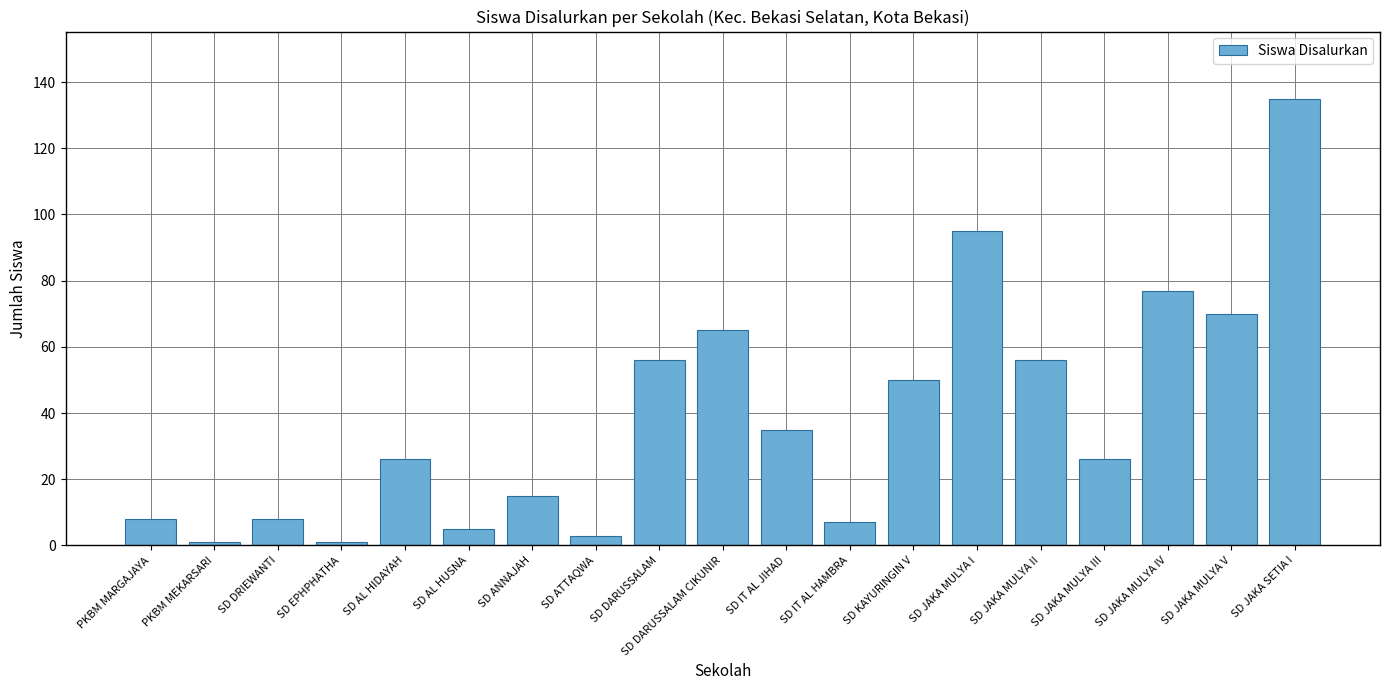

Which label corresponds to the largest value in the chart?

SD JAKA SETIA I